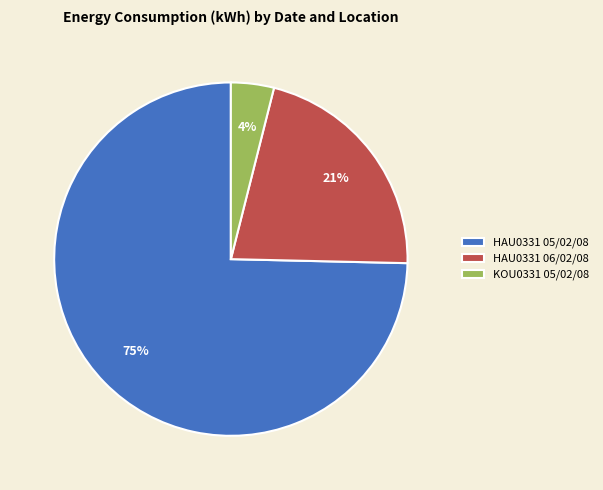

Which slice represents more than half of the pie?

HAU0331 05/02/08